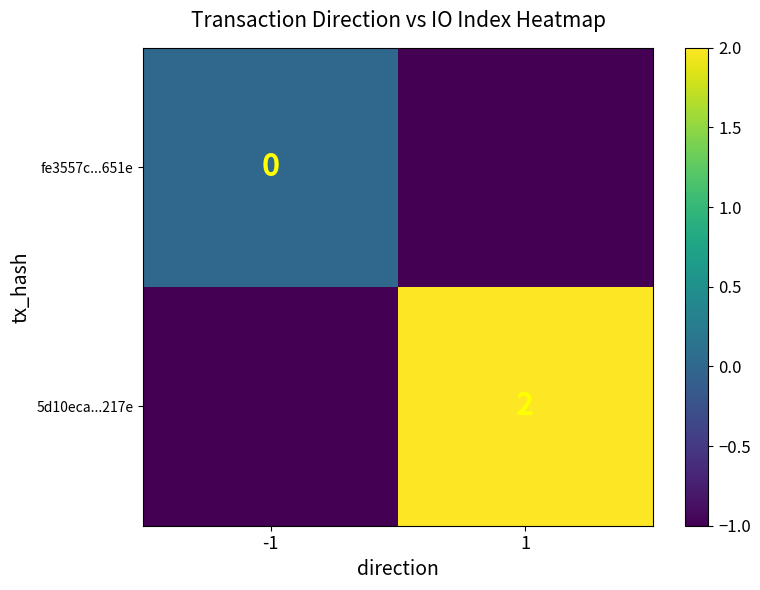

The 5d10eca...217e series shows 2 at 1. True or false?

True